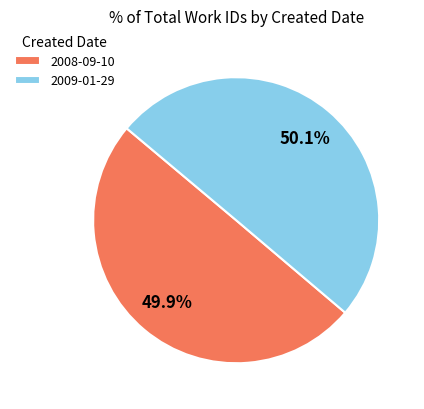

Is the sum of 2008-09-10 and 2009-01-29 greater than half?

Yes